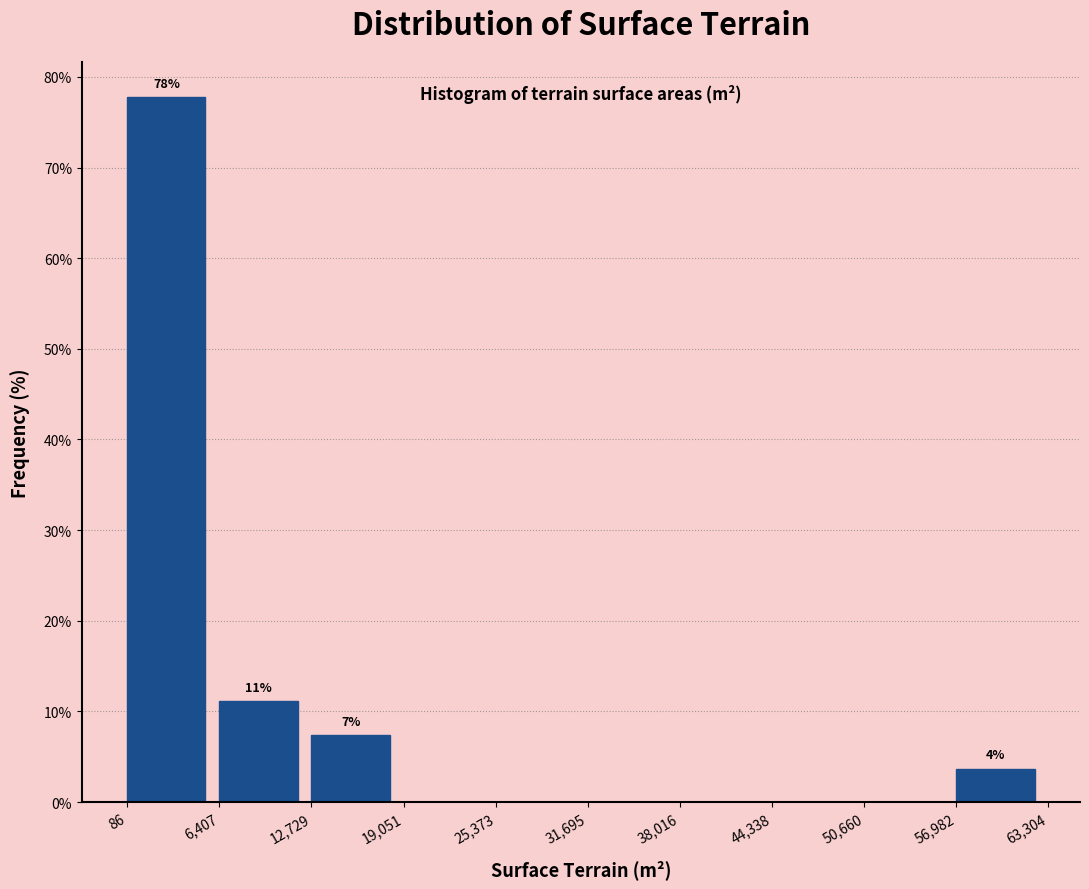

Which range on the x-axis has the tallest bar?

86 to 6,407